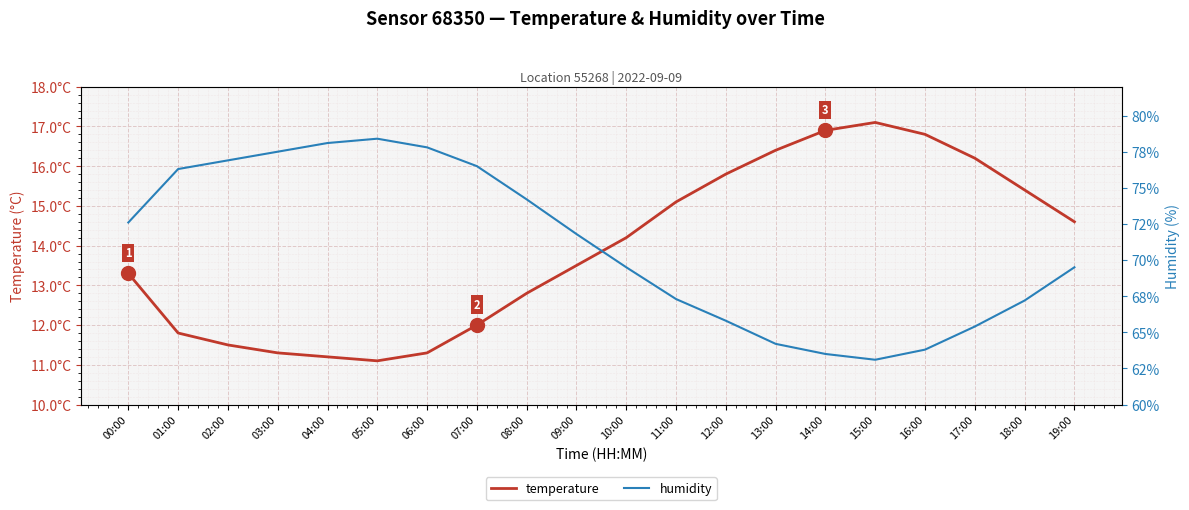

True or false: temperature has more than 1 points higher than both neighbors.

False